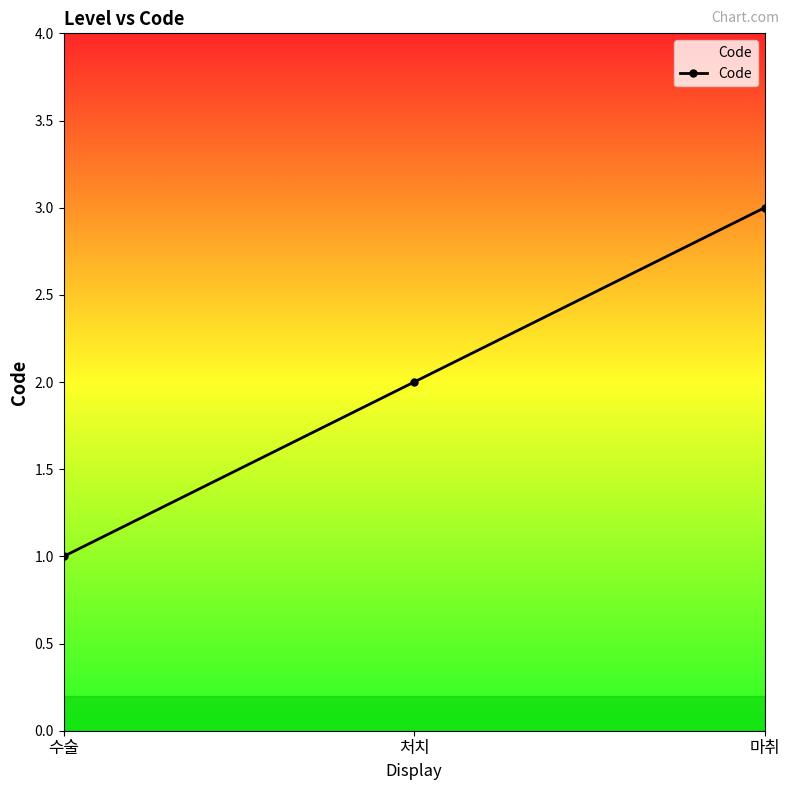

What is the ratio of the value at 수술 to the value at 마취?

0.3